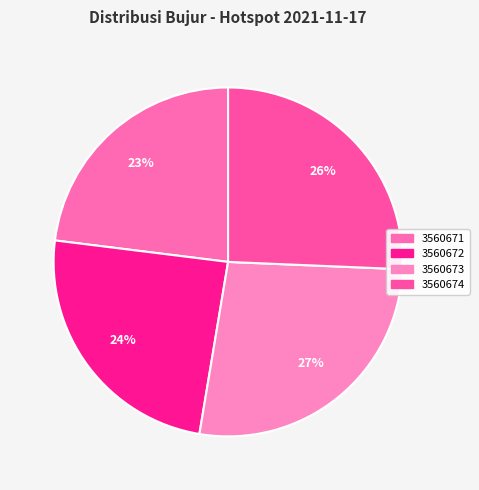

What is the change in value from 3560672 to 3560674?

+6.6